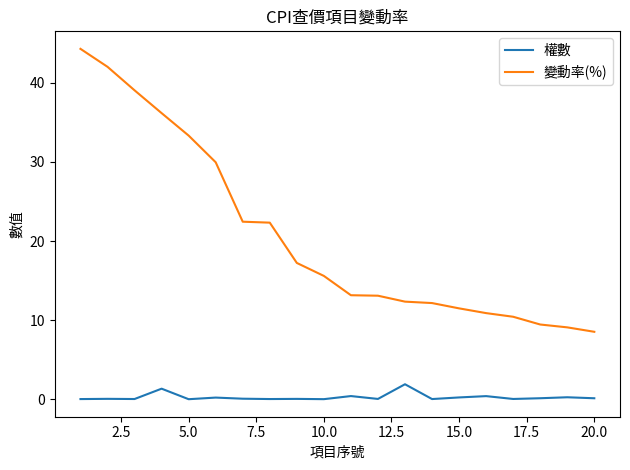

Which series has the largest range (max minus min)?

變動率(%)